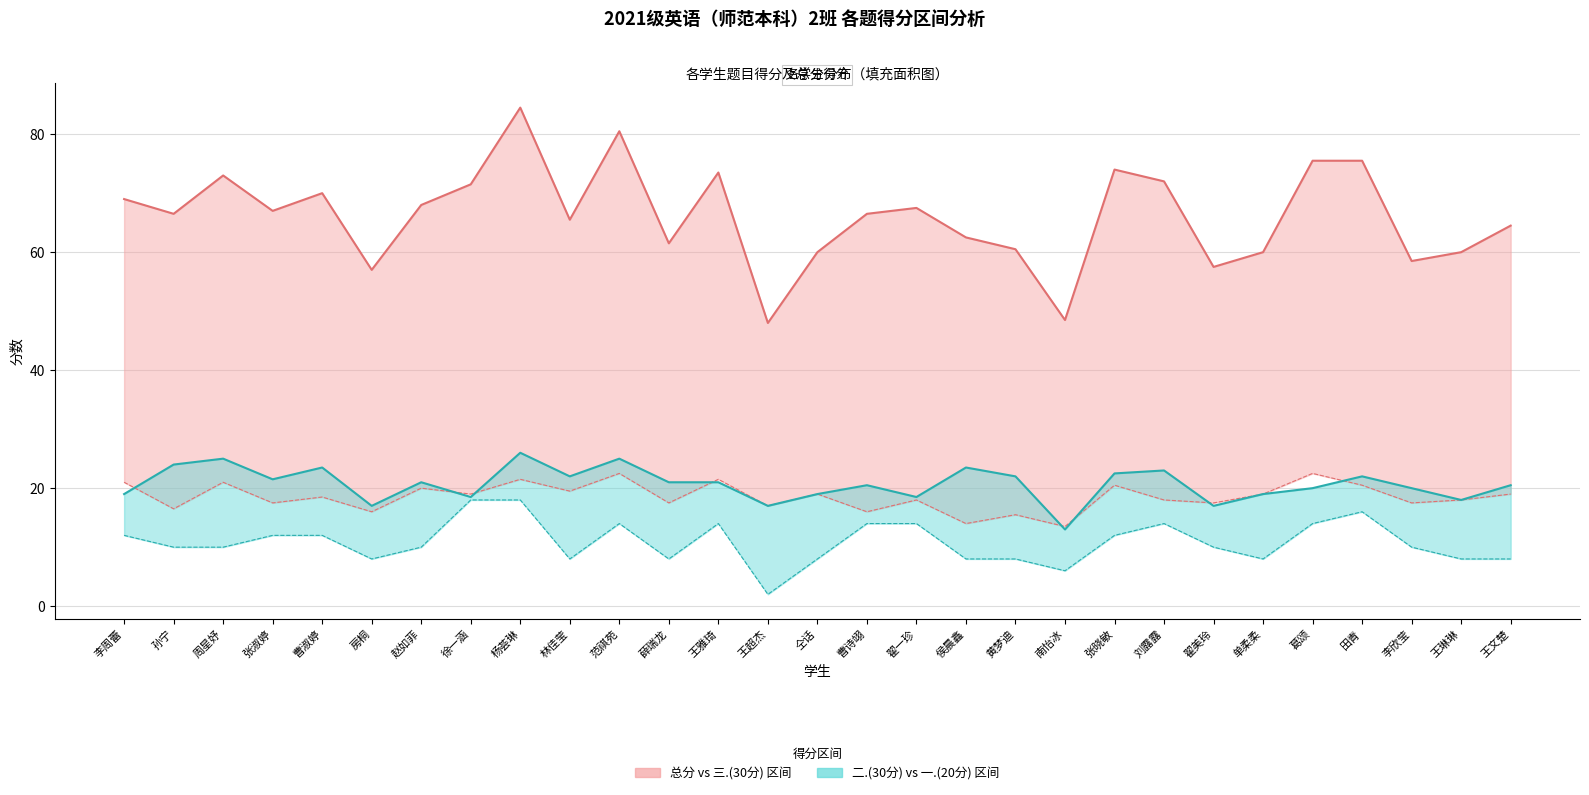

Which series has the largest total across all categories?

总分